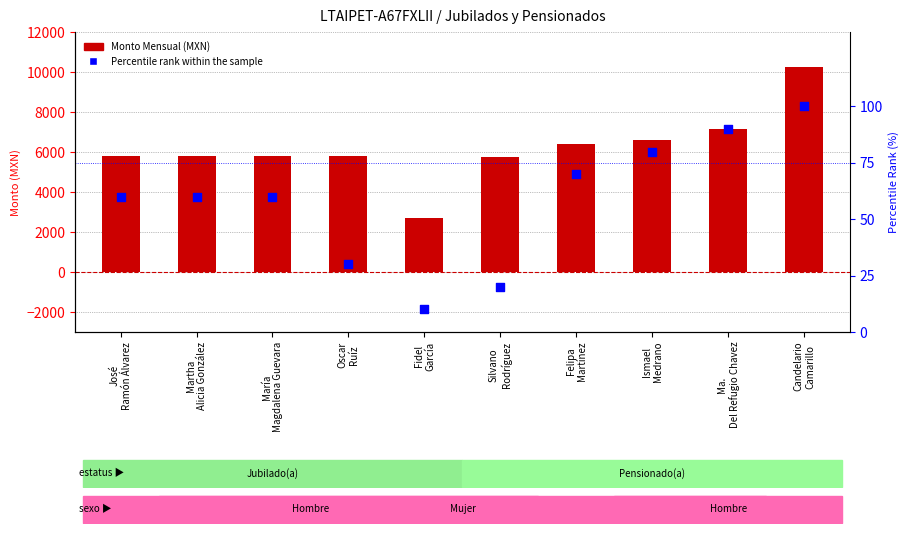

Which series has the largest Y range (max minus min)?

Monto Mensual (MXN)